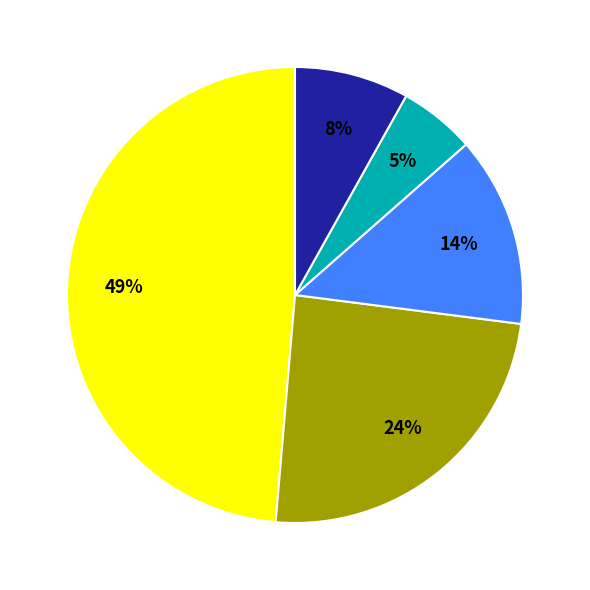

Does any single category account for the majority?

No